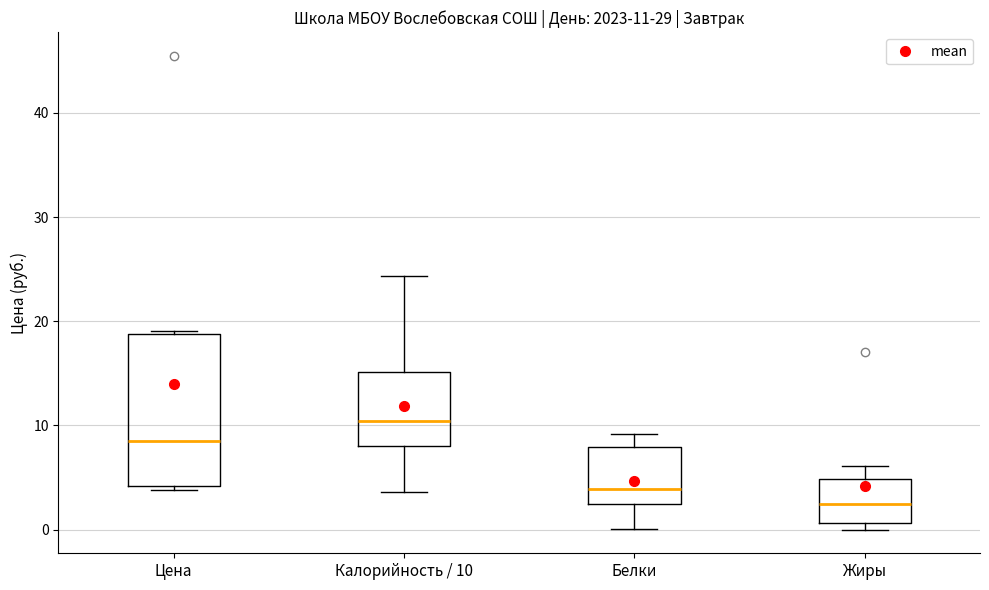

Comparing the boxes themselves (not the whiskers), which one is the tallest?

Цена